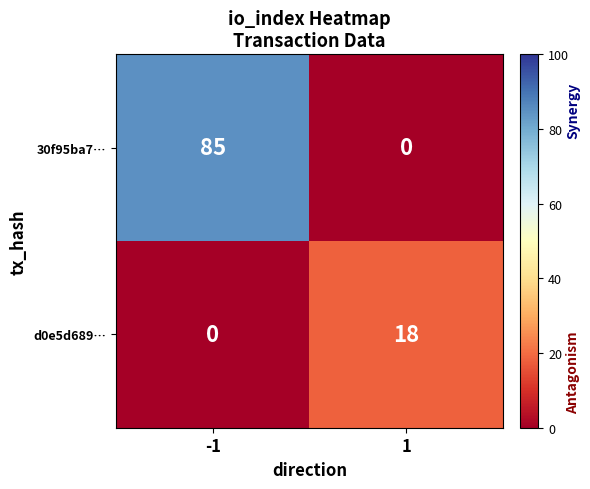

What is the difference between the 30f95ba7… values at -1 and 1?

85